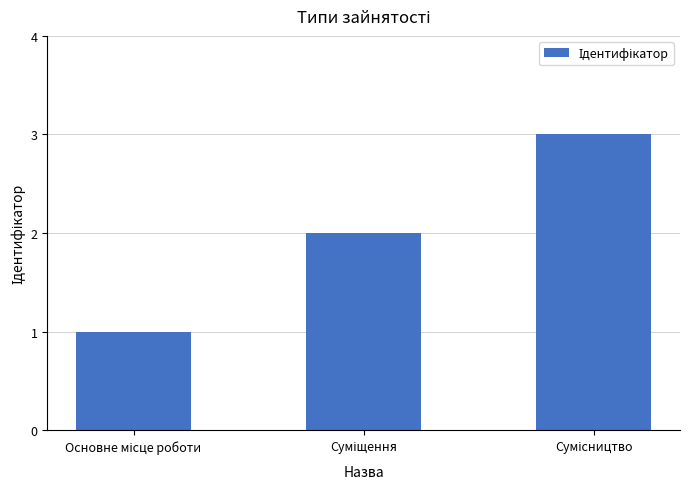

What is the maximum value shown in the chart?

3